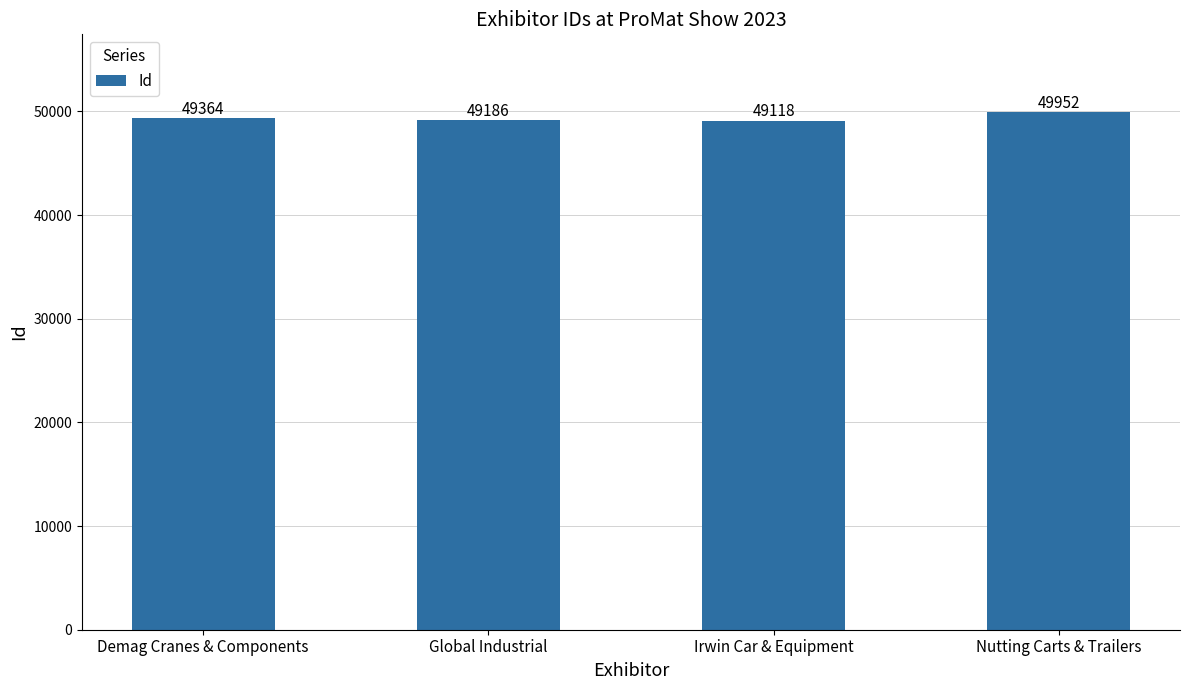

Which category has the lowest value across all series?

Irwin Car & Equipment